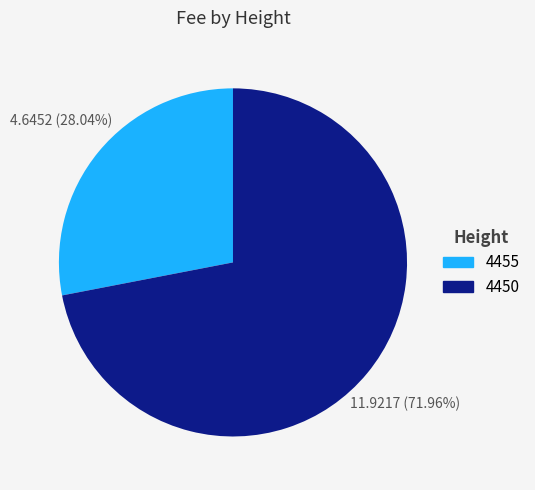

How much of the chart is everything except 4455?

72.0%